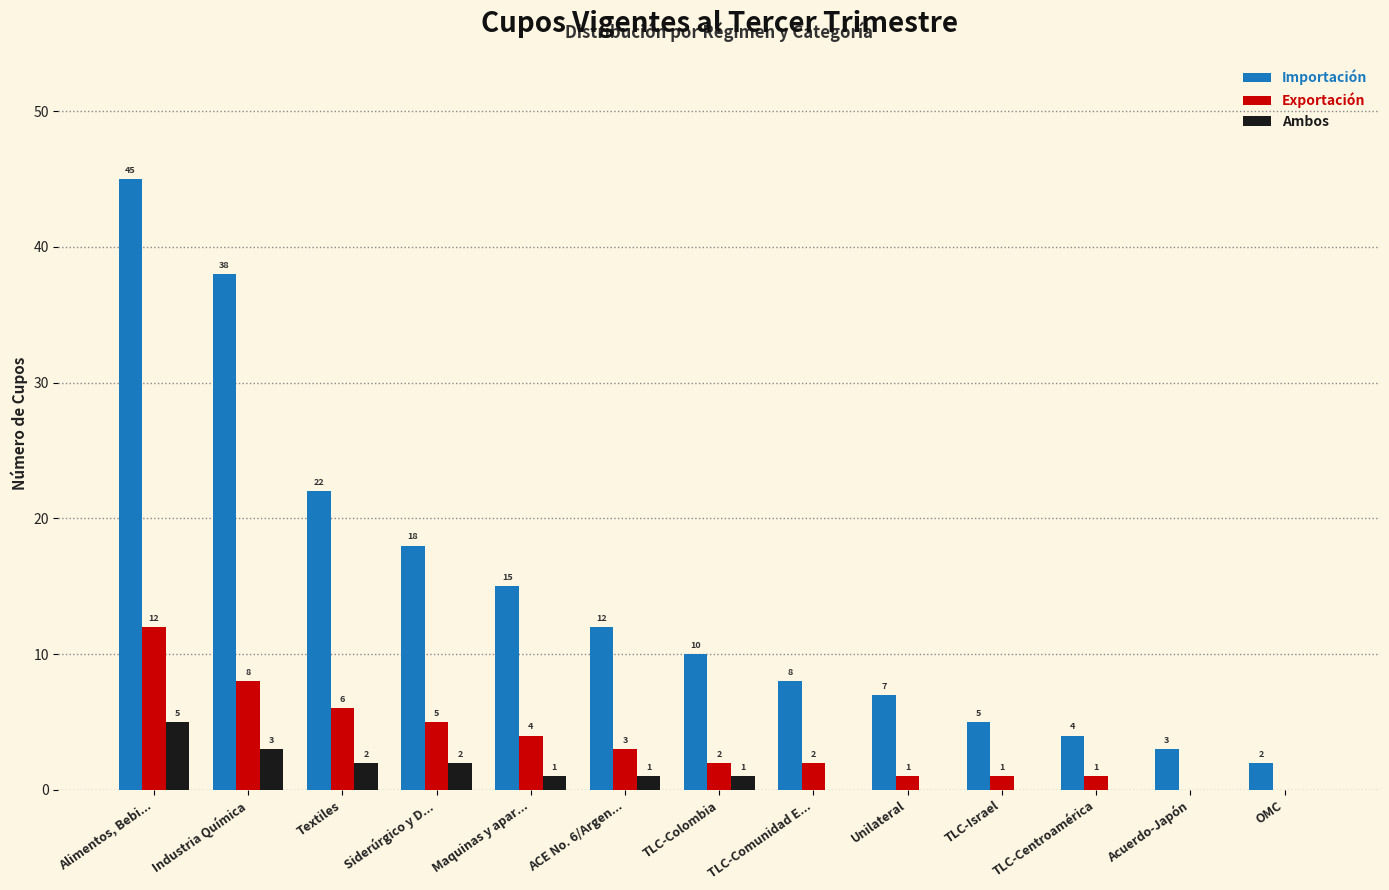

What value does the Importación series have at Textiles?

22